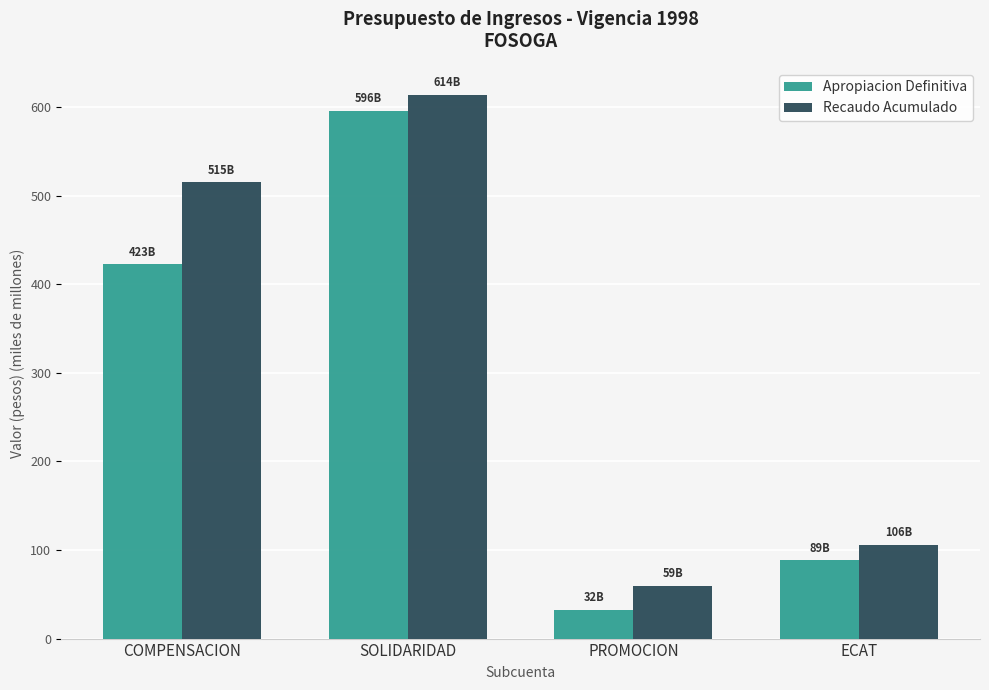

At which category is the sum across all series the highest?

SOLIDARIDAD